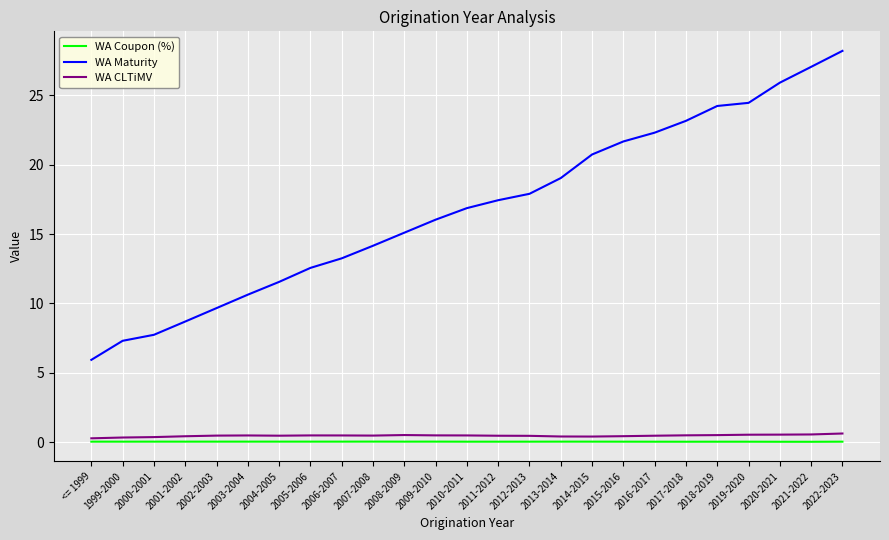

Which category has the lowest value in the WA Maturity series?

<= 1999